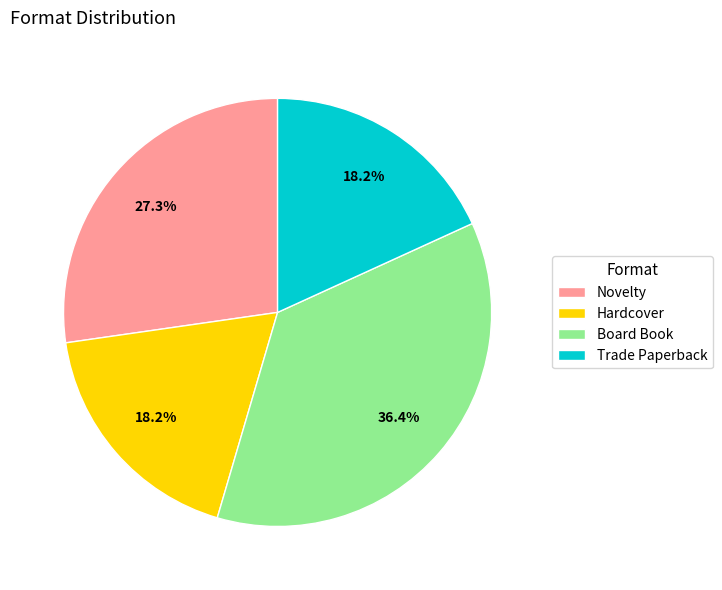

To the nearest percent, what portion does Board Book represent?

36%